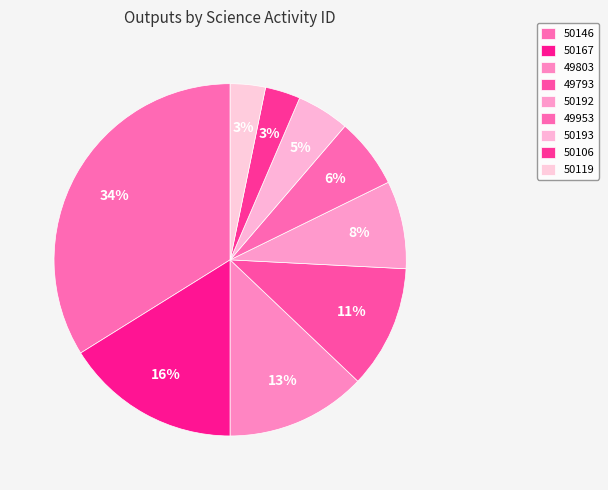

Count the number of slices in the pie.

9